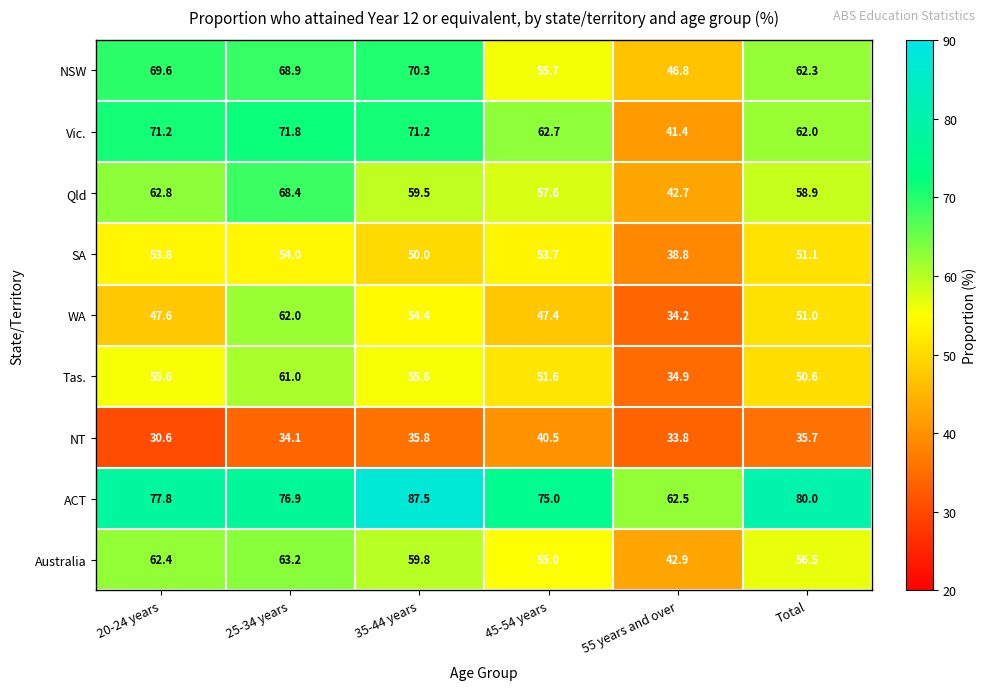

What is the total value across all series at 20-24 years?

531.4